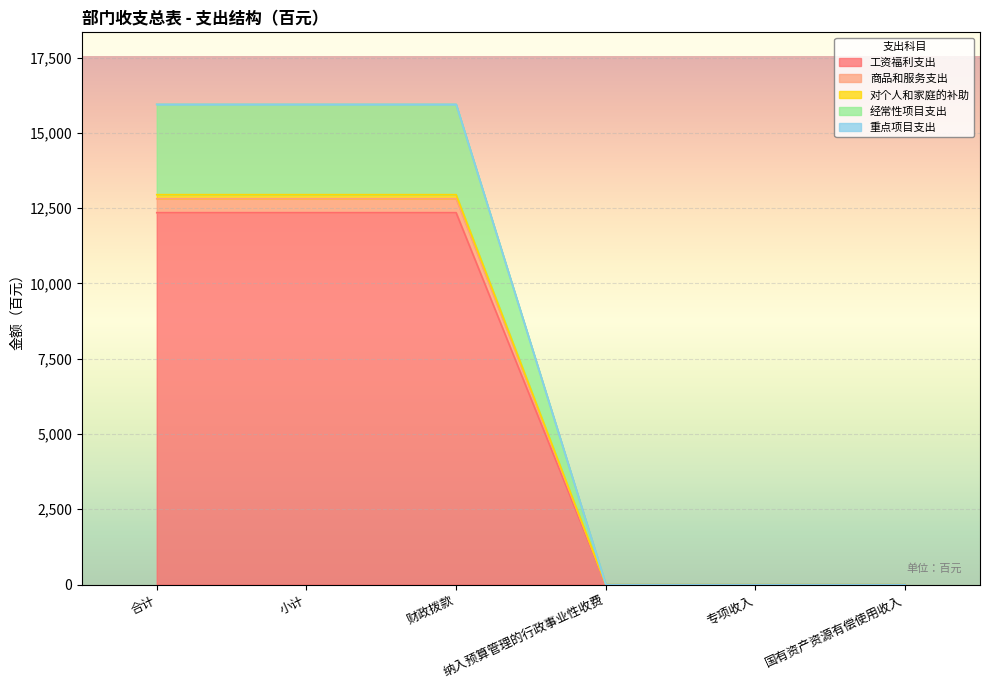

What is the maximum value shown in the chart?

15949.7